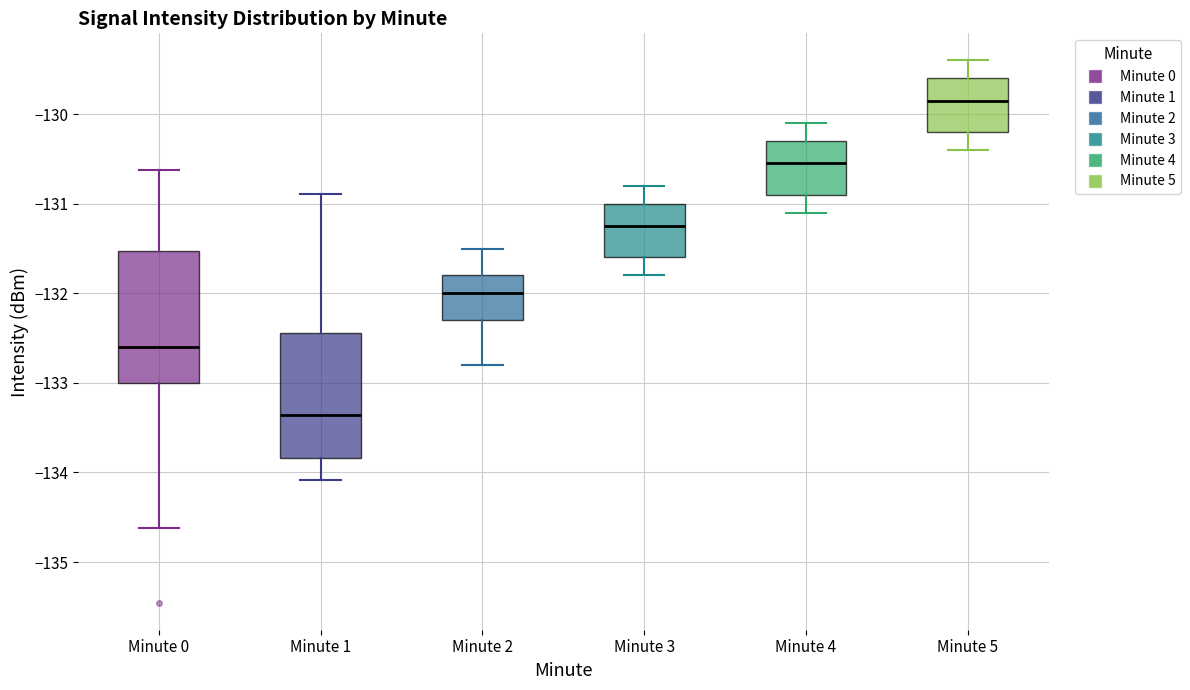

Reading left to right, transcribe this box plot: for each box, give where its median line is, the range the box spans, and where its two whiskers end, as read against the y-axis. The values are not printed on the chart, so give them approximately, as read against the axis.

Minute 0: median -132.6, box -133.0 to -131.5, whiskers -134.6 to -130.6
Minute 1: median -133.4, box -133.8 to -132.4, whiskers -134.1 to -130.9
Minute 2: median -132.0, box -132.3 to -131.8, whiskers -132.8 to -131.5
Minute 3: median -131.2, box -131.6 to -131.0, whiskers -131.8 to -130.8
Minute 4: median -130.5, box -130.9 to -130.3, whiskers -131.1 to -130.1
Minute 5: median -129.8, box -130.2 to -129.6, whiskers -130.4 to -129.4